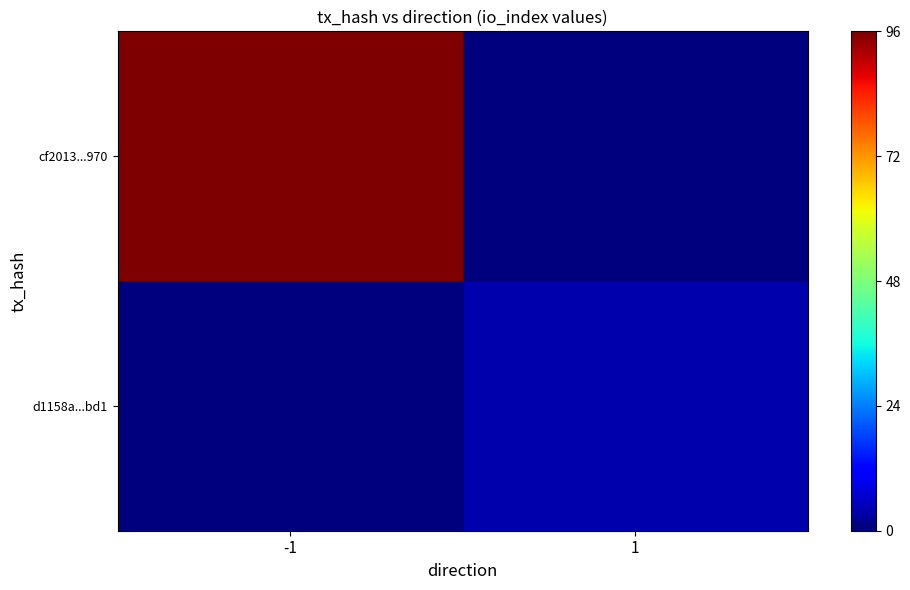

How many series are shown in this chart?

2